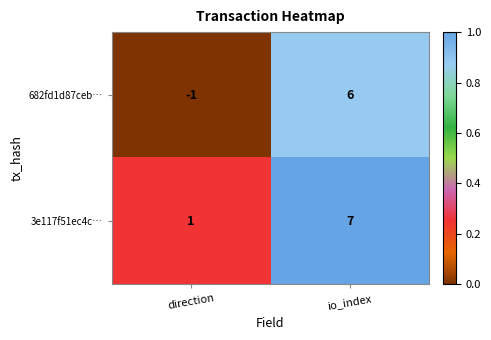

The value of 682fd1d87ceb… at direction is -1. True or false?

True